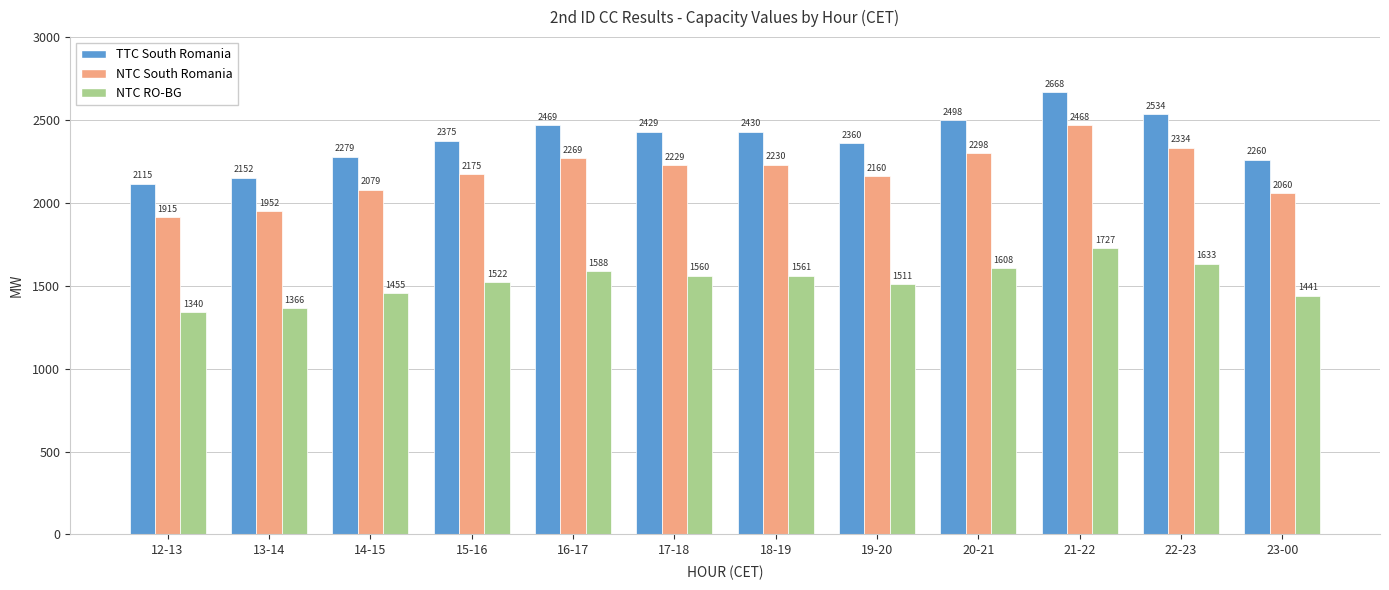

How many bars are there in total?

36